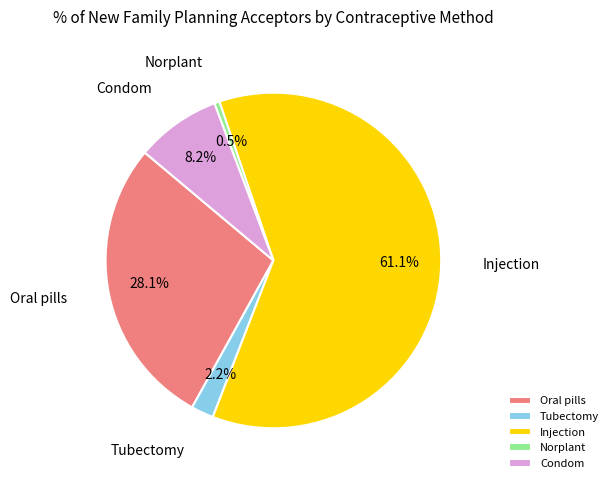

What percentage is NOT represented by Oral pills?

71.9%